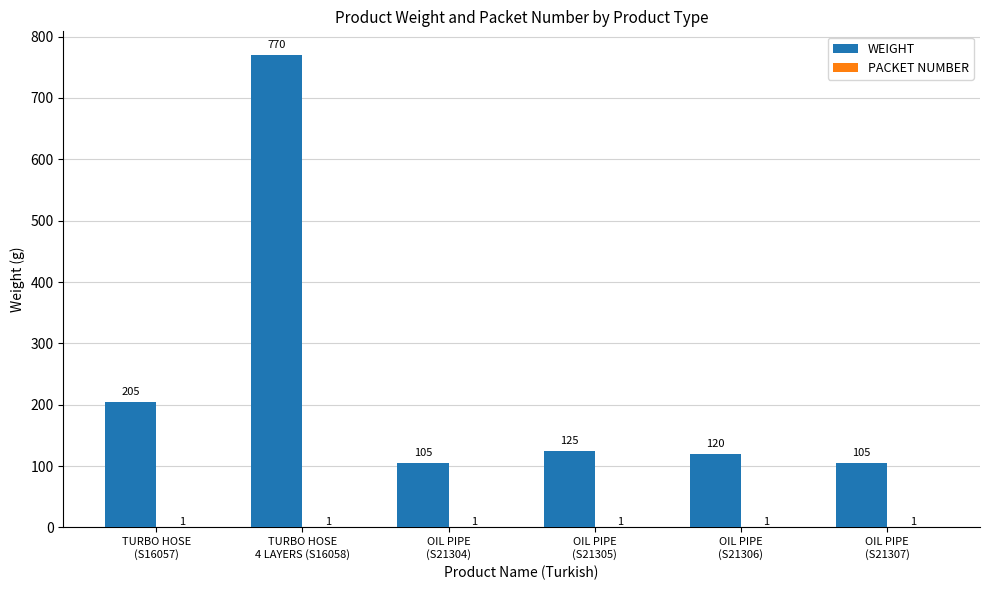

At which category is the sum across all series the highest?

TURBO HOSE
4 LAYERS (S16058)